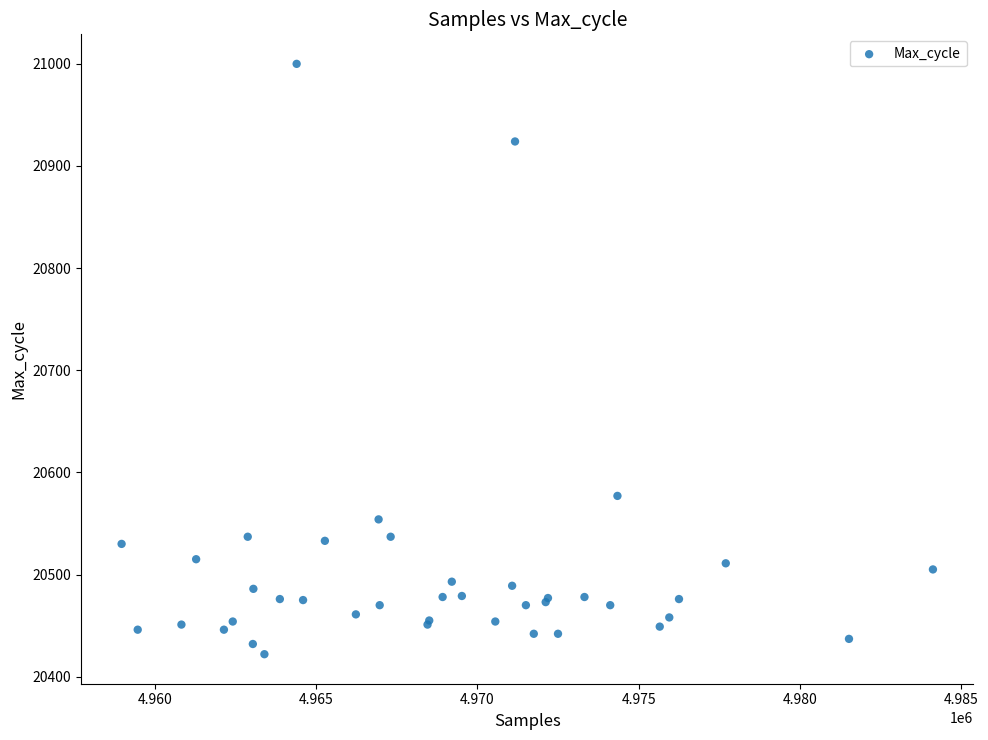

What Y value in the scatter plot is closest to 20711?

20577